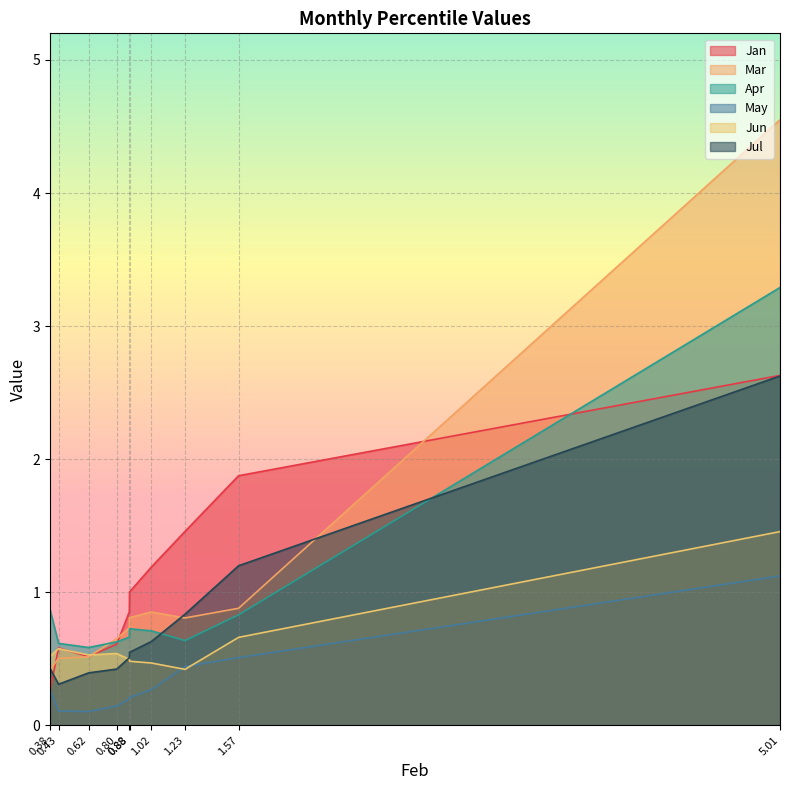

Read the Jan value at pct25.

1.5